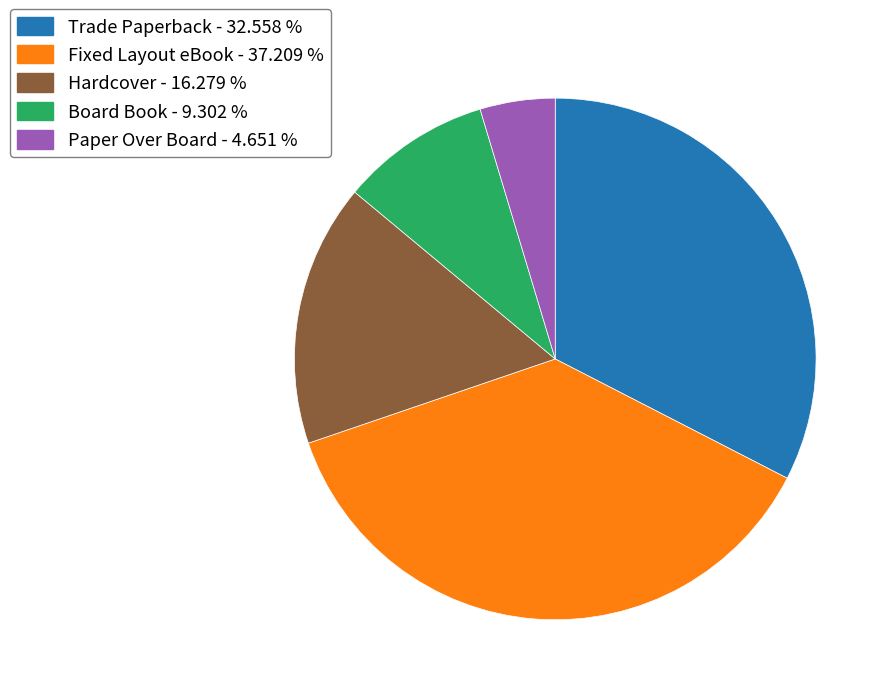

Between Hardcover and Paper Over Board, which is larger?

Hardcover